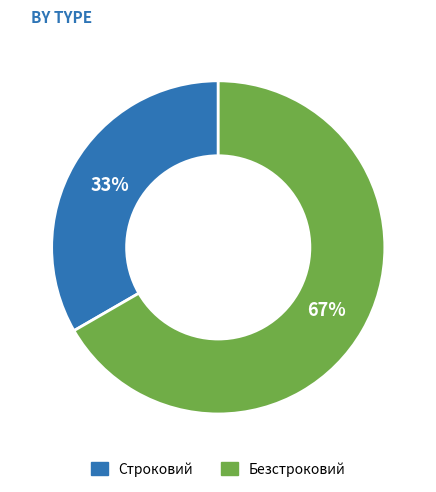

To the nearest percent, what is the average slice percentage?

50%